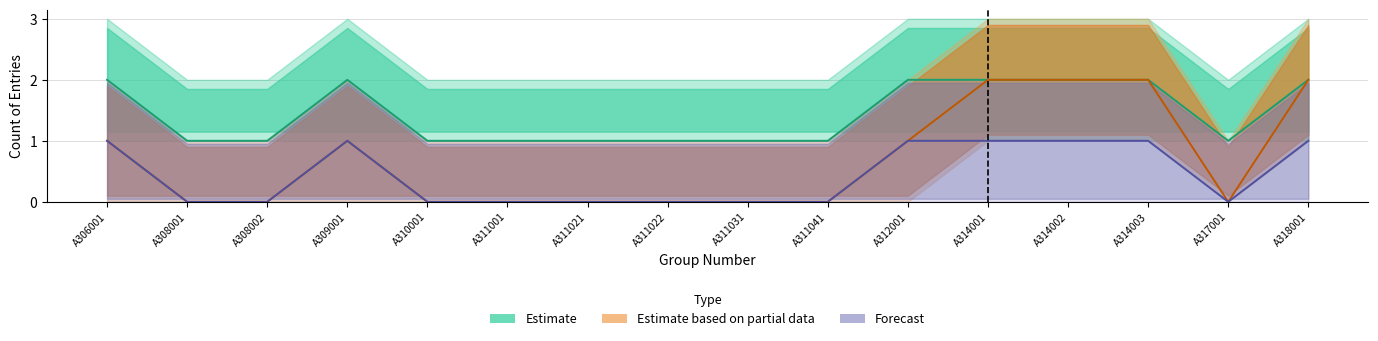

Reading right to left, extract all data points from this chart.

Estimate: A318001=2	A317001=1	A314003=2	A314002=2	A314001=2	A312001=2	A311041=1	A311031=1	A311022=1	A311021=1	A311001=1	A310001=1	A309001=2	A308002=1	A308001=1	A306001=2
Estimate based on partial data: A318001=2	A317001=0	A314003=2	A314002=2	A314001=2	A312001=1	A311041=0	A311031=0	A311022=0	A311021=0	A311001=0	A310001=0	A309001=1	A308002=0	A308001=0	A306001=1
Forecast: A318001=1	A317001=0	A314003=1	A314002=1	A314001=1	A312001=1	A311041=0	A311031=0	A311022=0	A311021=0	A311001=0	A310001=0	A309001=1	A308002=0	A308001=0	A306001=1